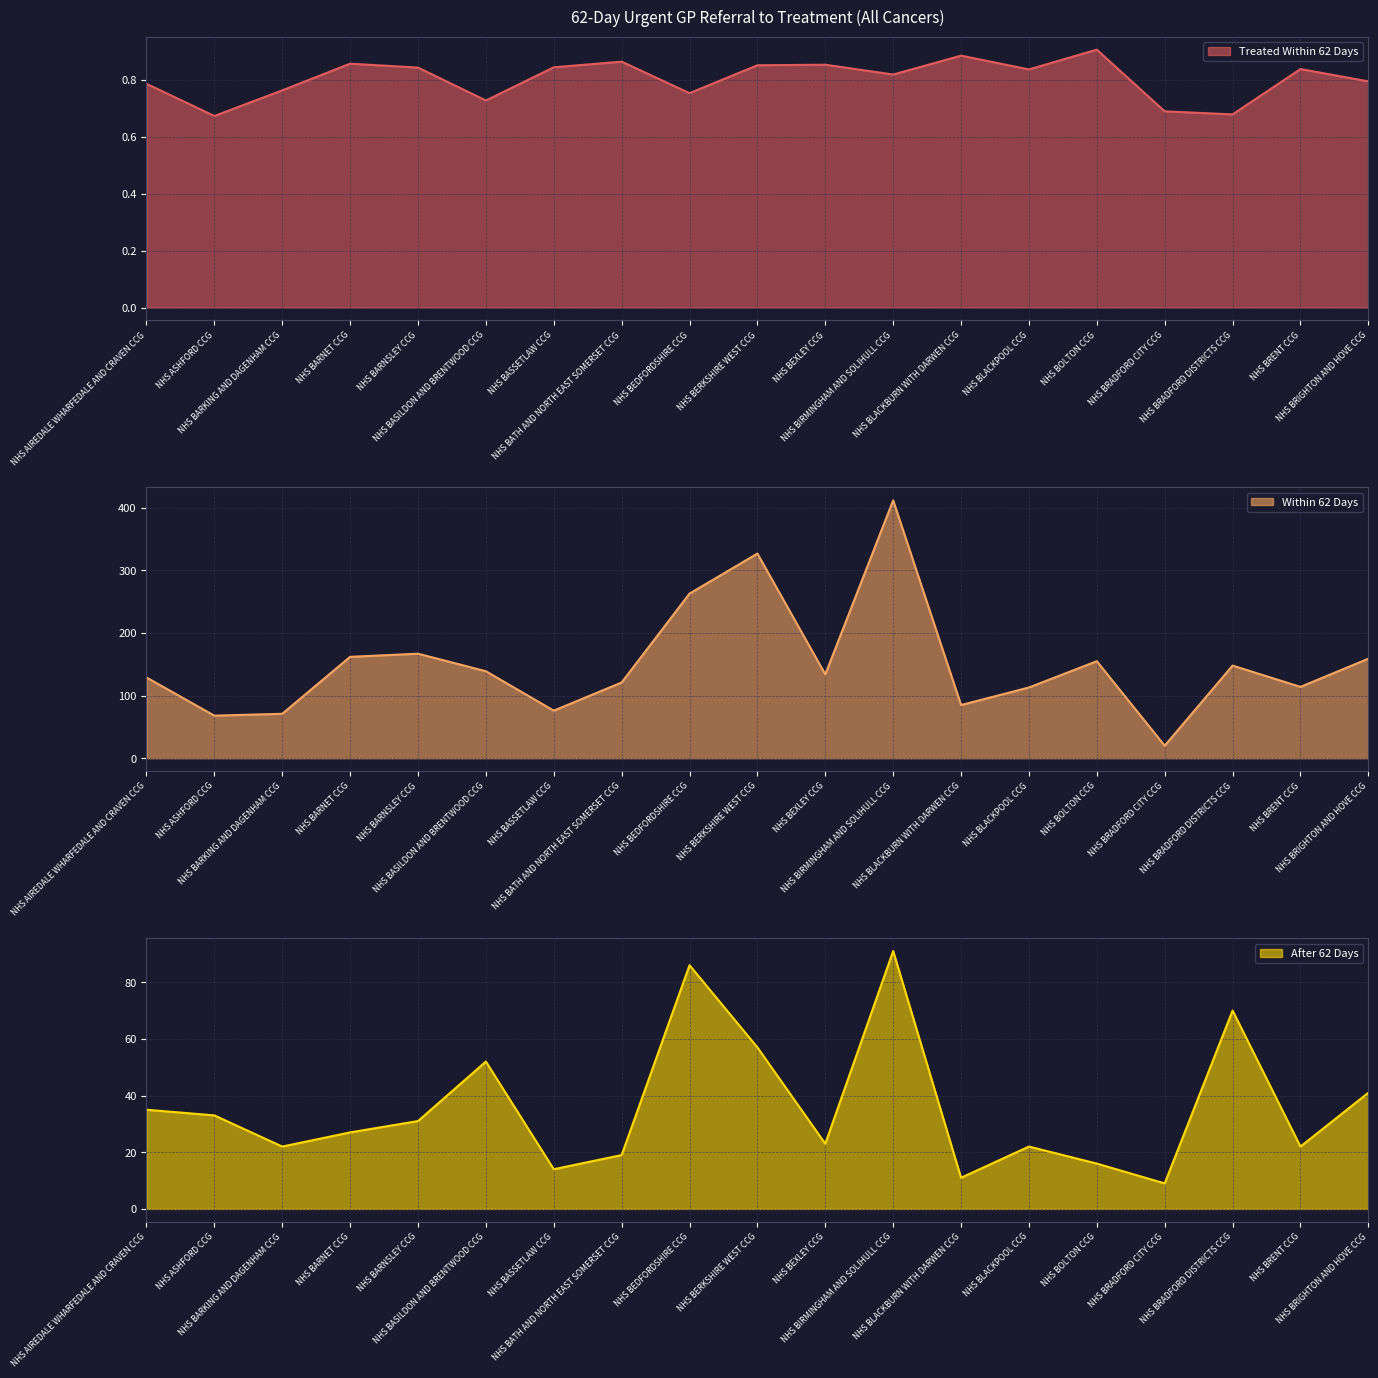

The Within 62 Days series shows 129.0 at NHS AIREDALE WHARFEDALE AND CRAVEN CCG. True or false?

True